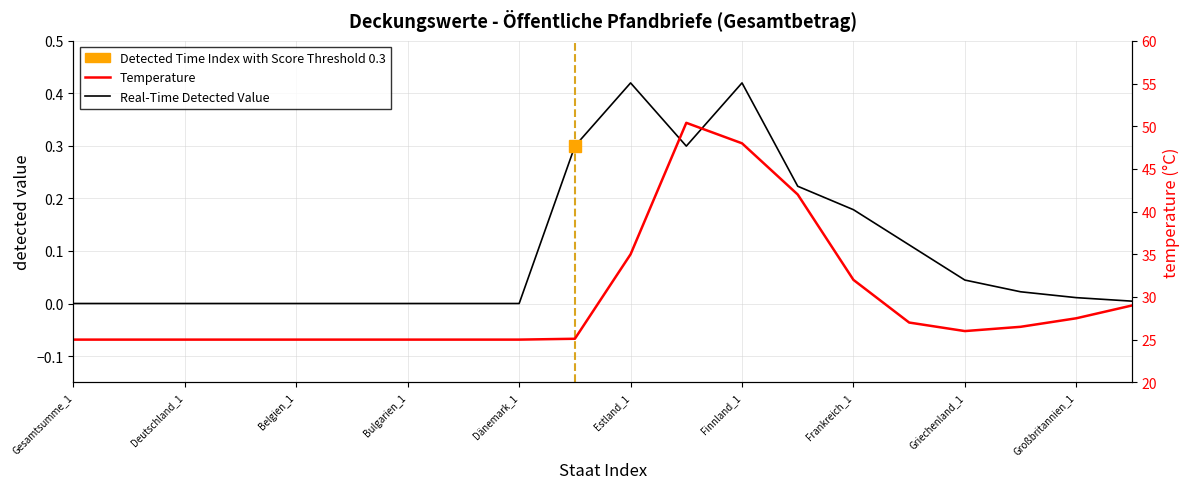

At which label does Temperature reach its minimum?

Gesamtsumme_1